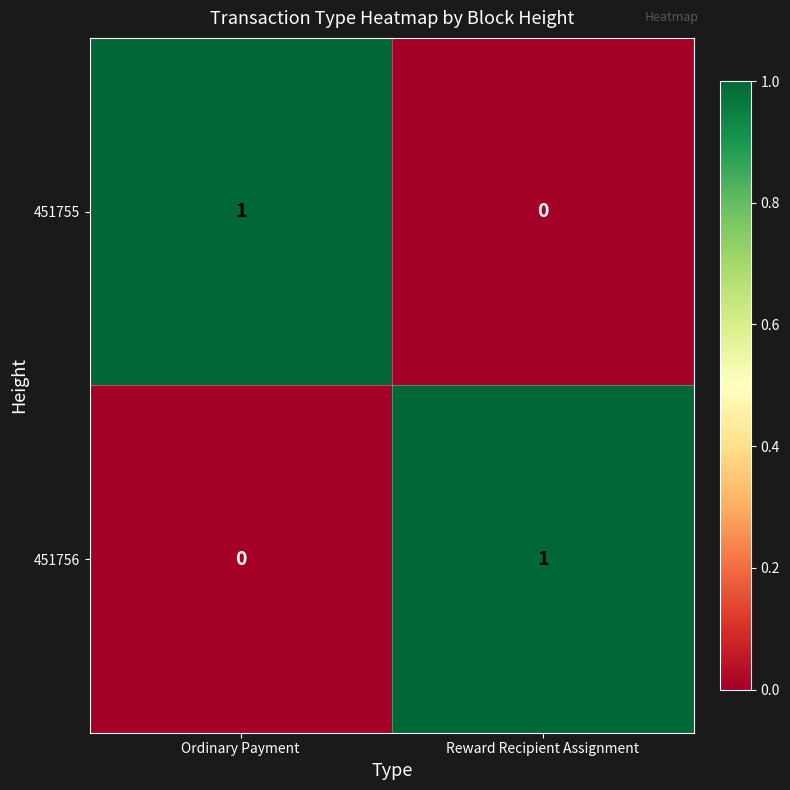

Reading left to right, extract all data points from this chart.

451755: 1	0
451756: 0	1